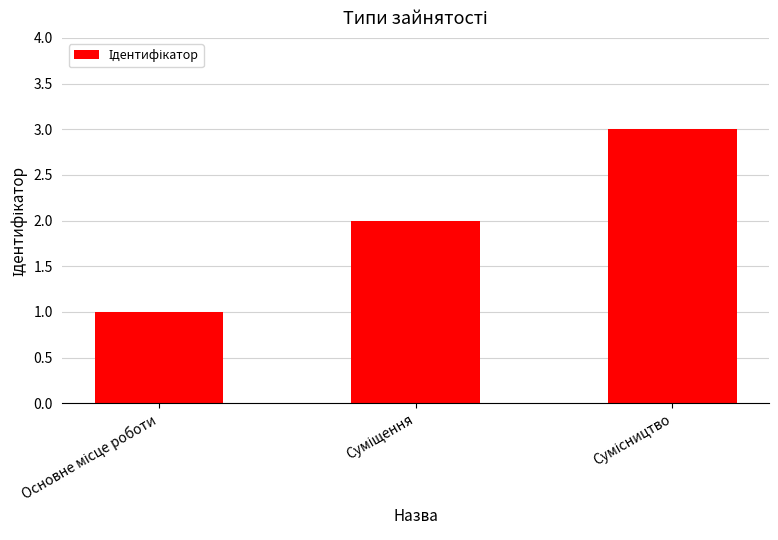

What is the maximum value shown in the chart?

3